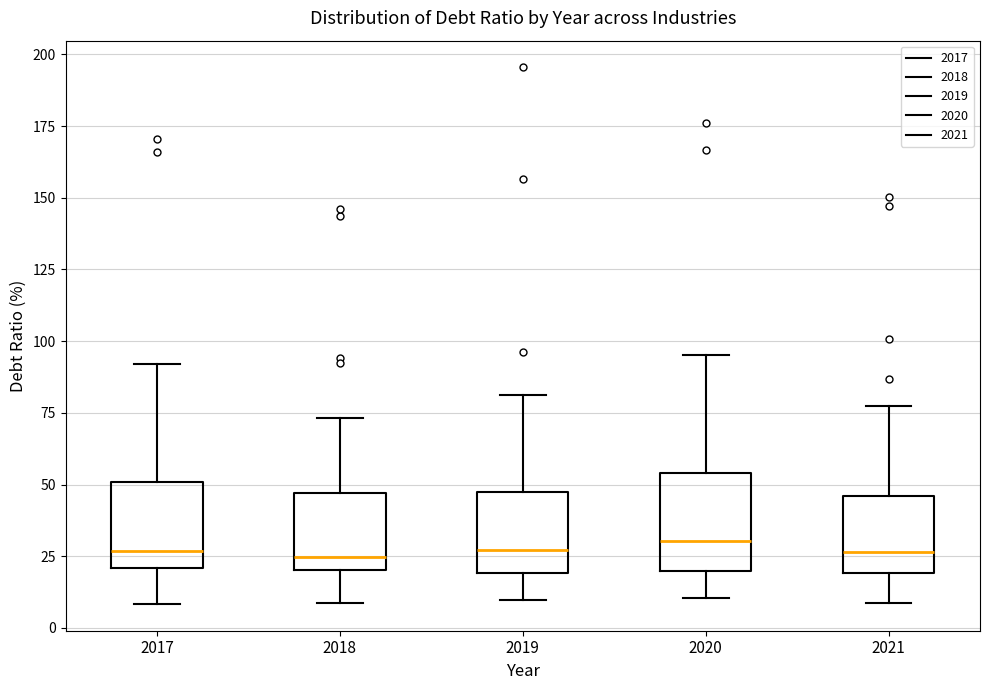

Reading left to right, transcribe this box plot: for each box, give where its median line is, the range the box spans, and where its two whiskers end, as read against the y-axis. The values are not printed on the chart, so give them approximately, as read against the axis.

2017: median 25, box 20 to 50, whiskers 10 to 90
2018: median 25, box 20 to 45, whiskers 10 to 75
2019: median 25, box 20 to 45, whiskers 10 to 80
2020: median 30, box 20 to 55, whiskers 10 to 95
2021: median 25, box 20 to 45, whiskers 10 to 80